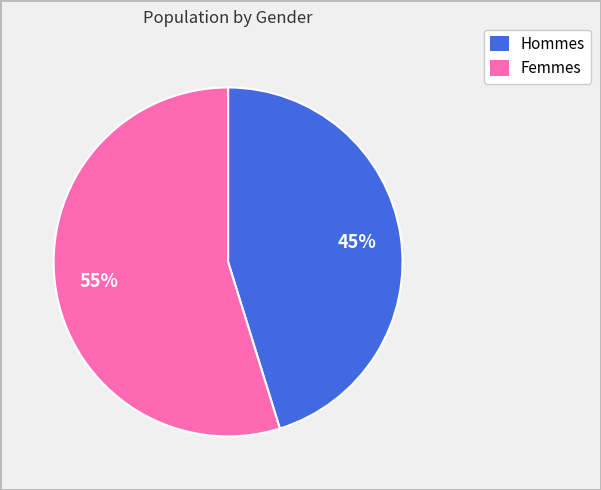

To the nearest percent, what is the average slice percentage?

50%